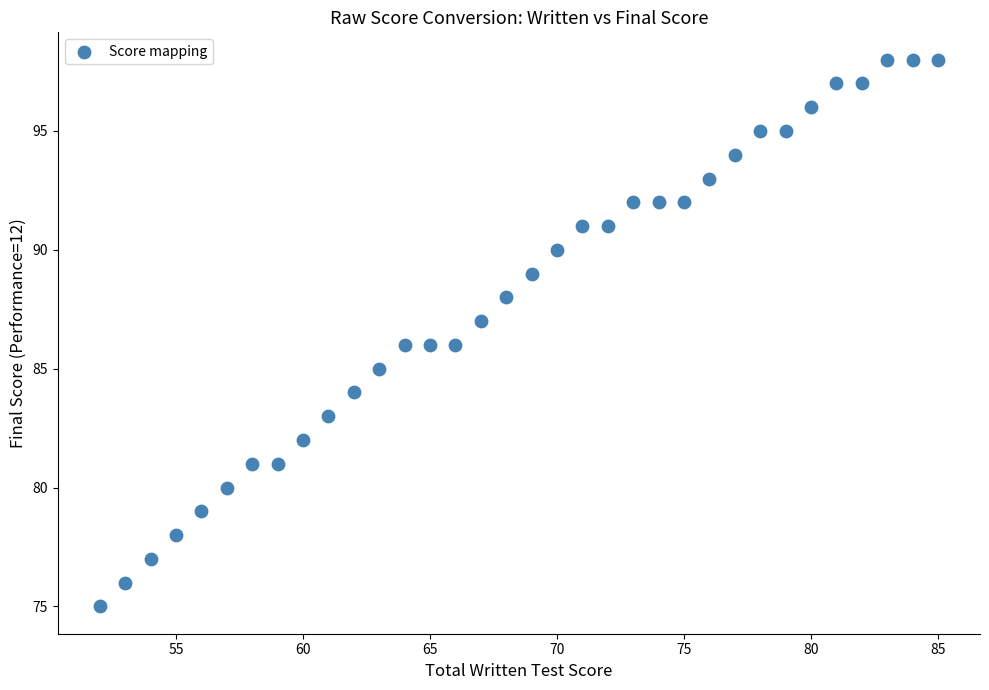

What is the range of Y values (max minus min)?

23